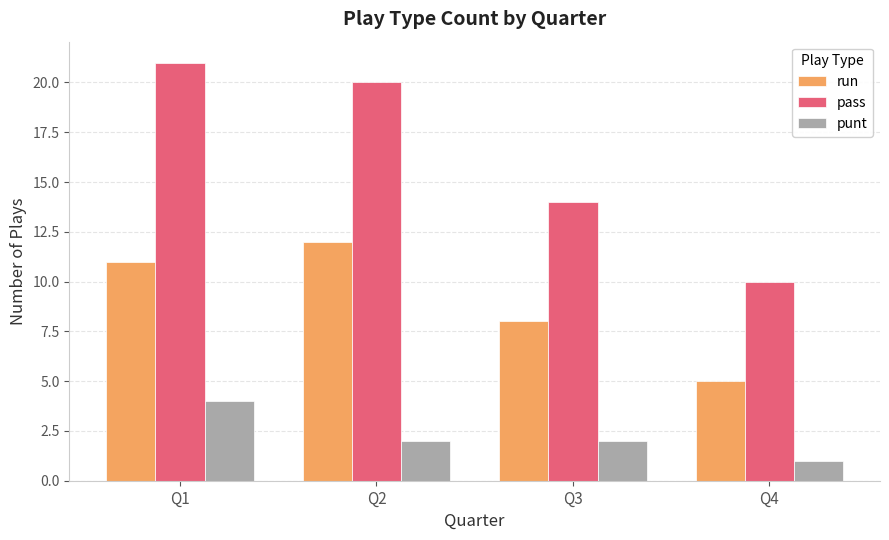

What is the sum of all pass values?

65